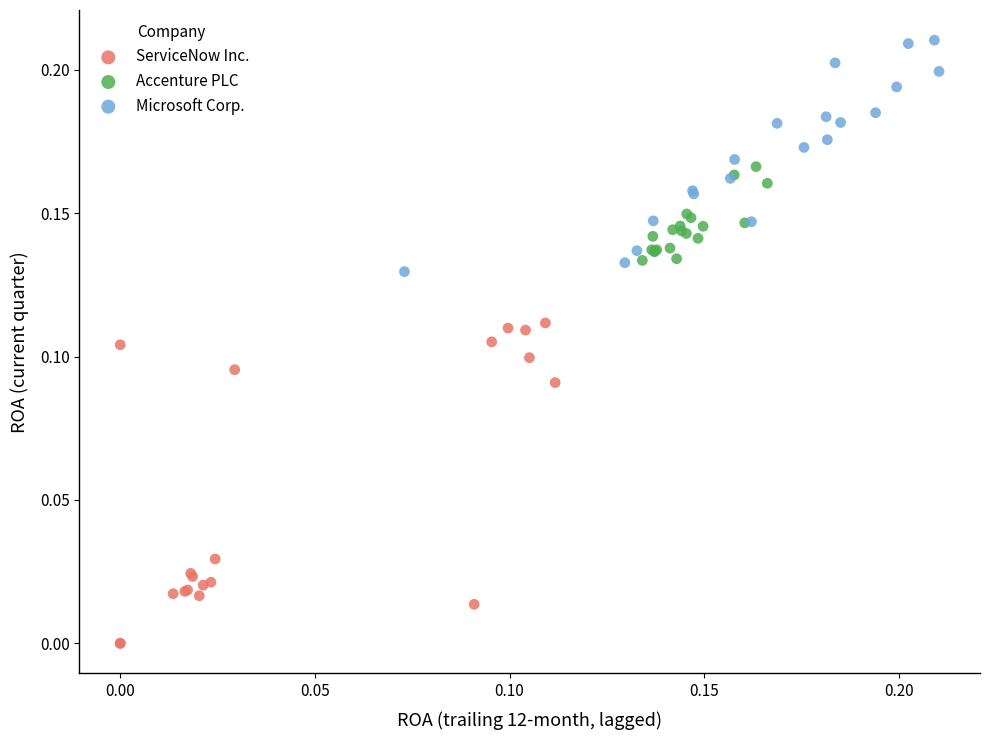

Which series reaches the minimum Y coordinate?

ServiceNow Inc.